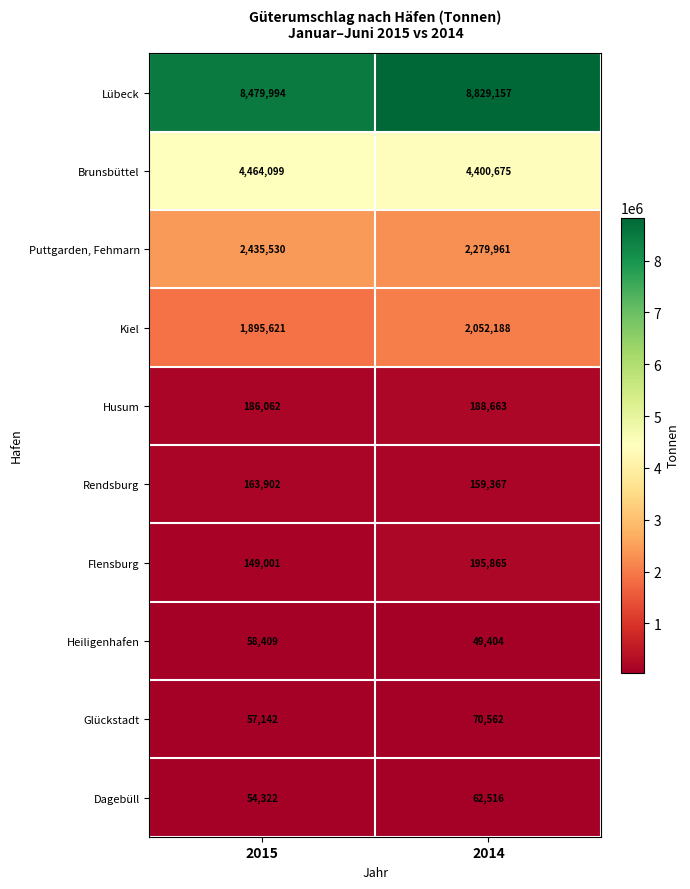

What is the difference between the Dagebüll values at 2014 and 2015?

8194